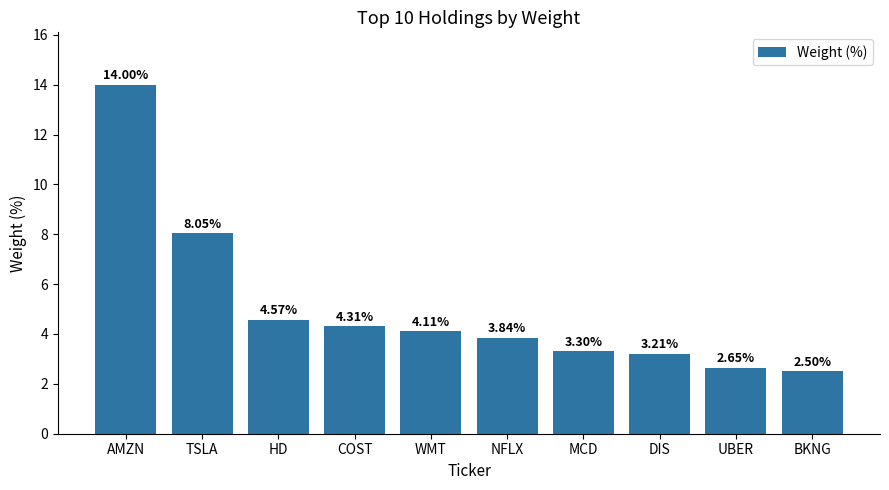

At which label does the data first exceed 4?

AMZN